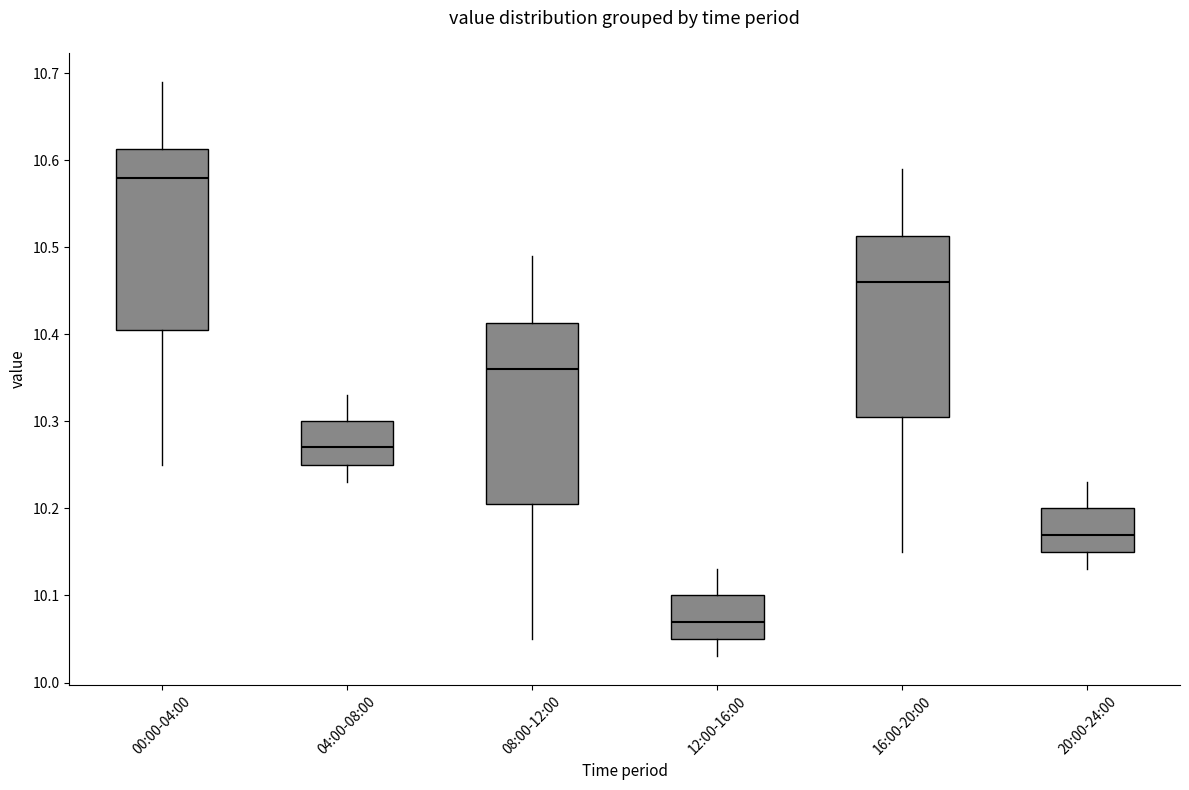

Where does the upper whisker of the box for 04:00-08:00 end on the y-axis? The values are not printed on the chart, so give them approximately, as read against the axis.

10.33